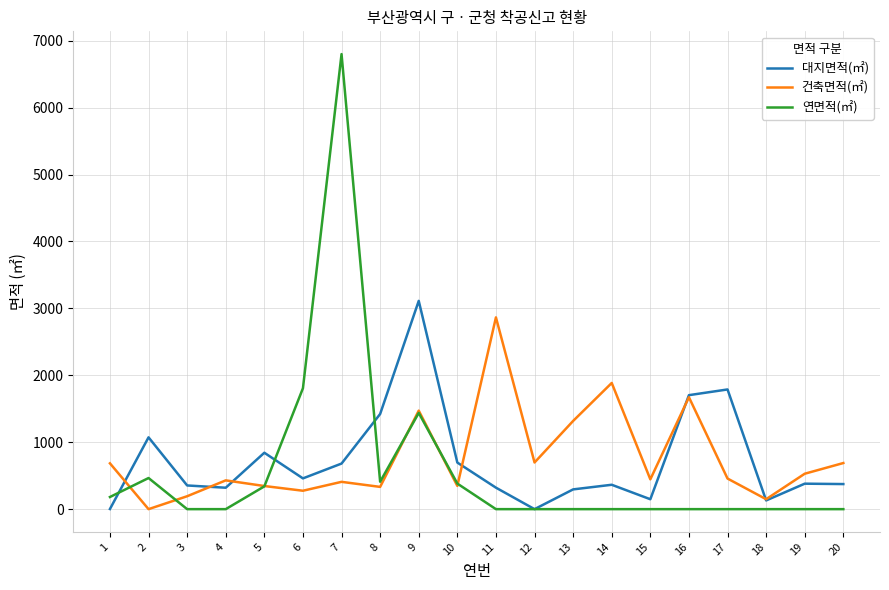

What is the highest value of the 대지면적(㎡) series?

3111.8